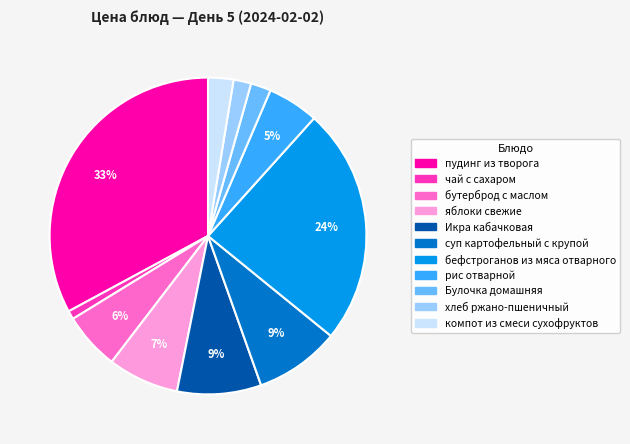

Which category has the biggest portion of the pie?

пудинг из творога